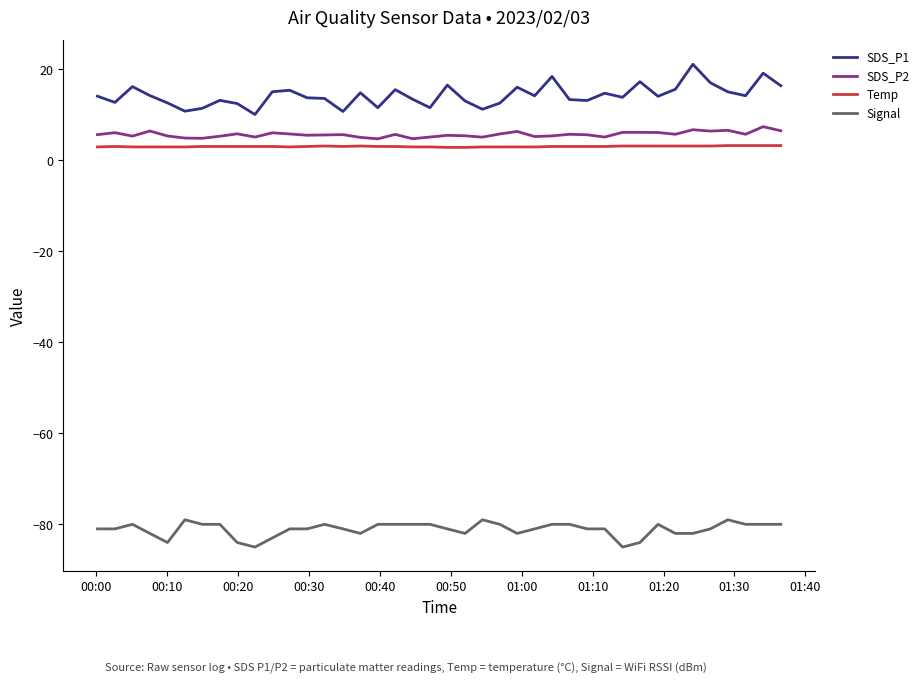

Which series has the largest total across all categories?

SDS_P1